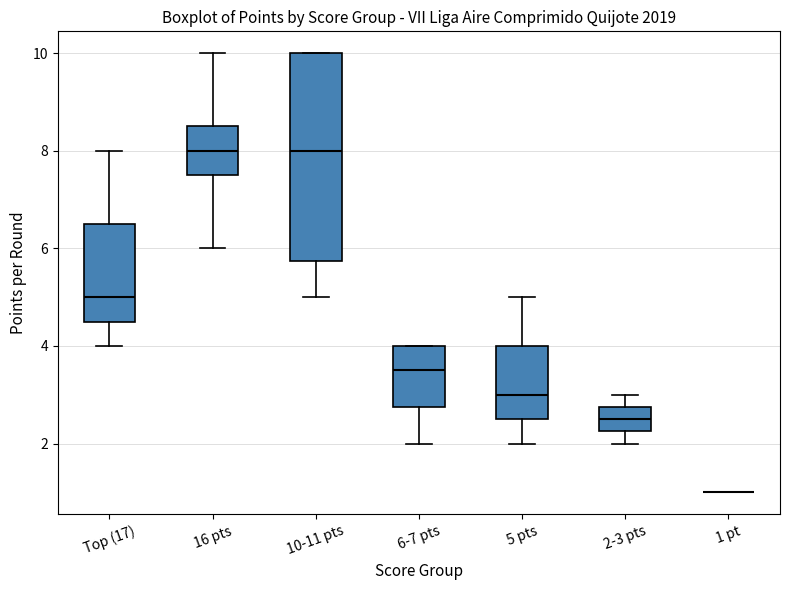

Where does the median line of the box for Top (17) sit on the y-axis? The values are not printed on the chart, so give them approximately, as read against the axis.

5.0